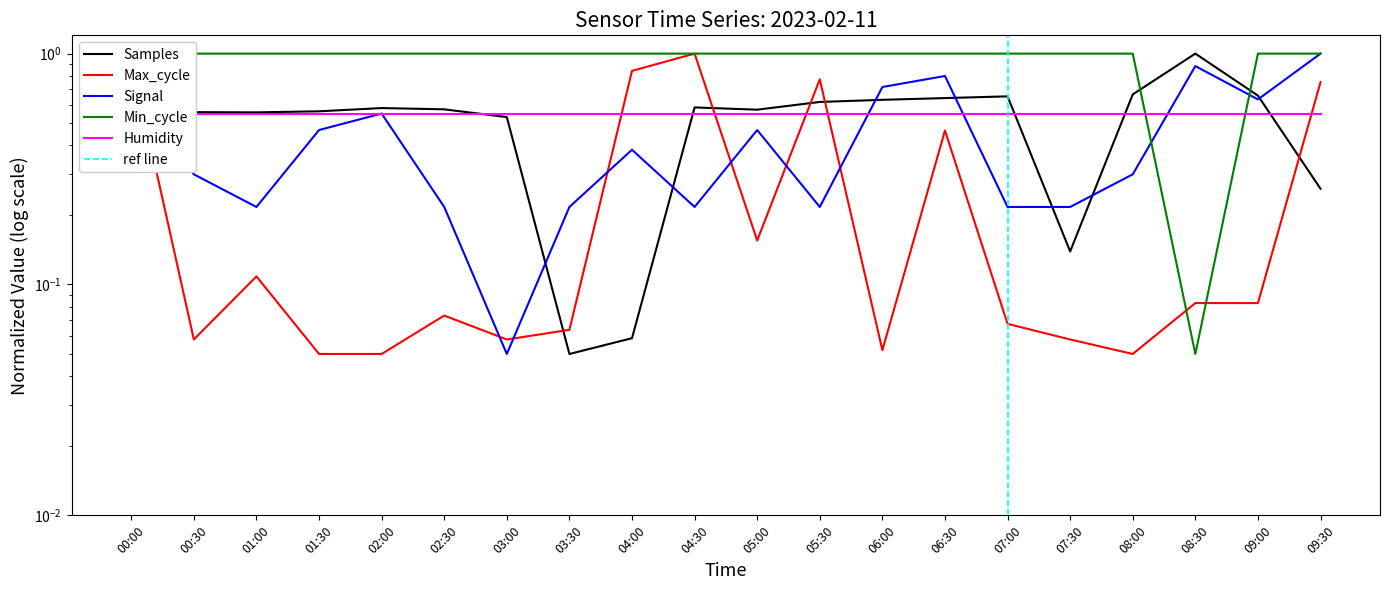

What is the difference between the Max_cycle values at 00:00 and 08:00?

0.9